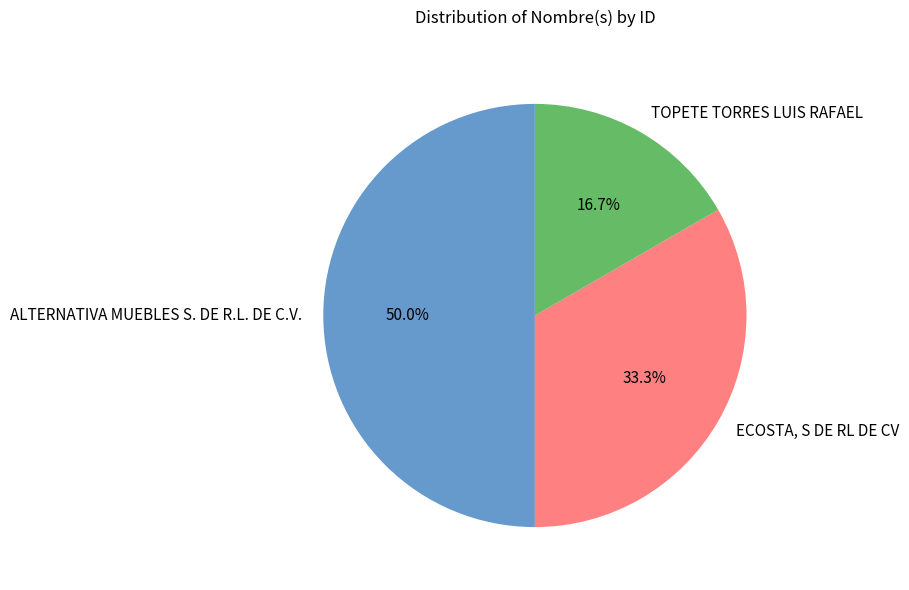

What is the smallest slice in the pie chart?

TOPETE TORRES LUIS RAFAEL